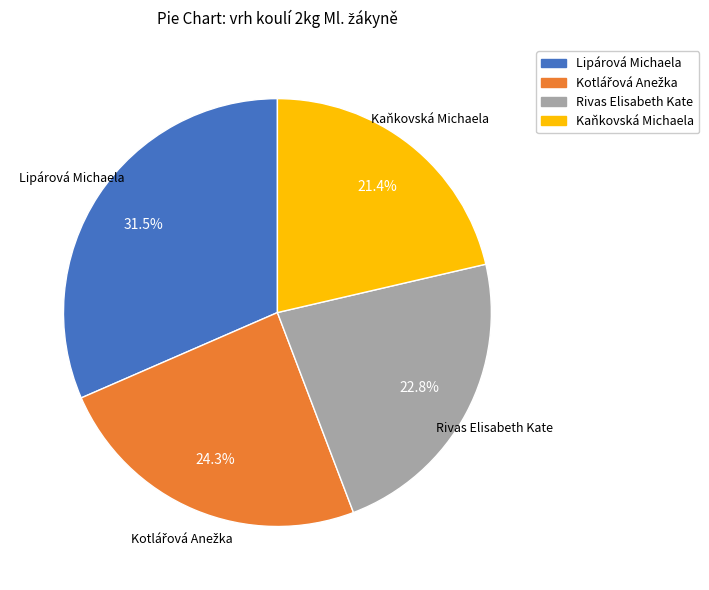

How much of the chart is everything except Rivas Elisabeth Kate?

77.2%